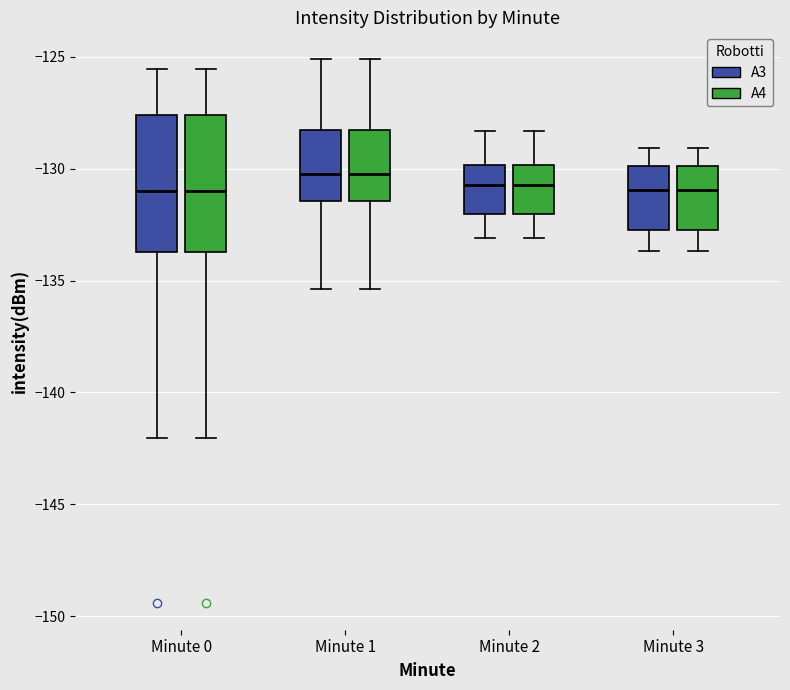

Where does the lower whisker of the box for Minute 0 (A3) end on the y-axis? The values are not printed on the chart, so give them approximately, as read against the axis.

-142.0